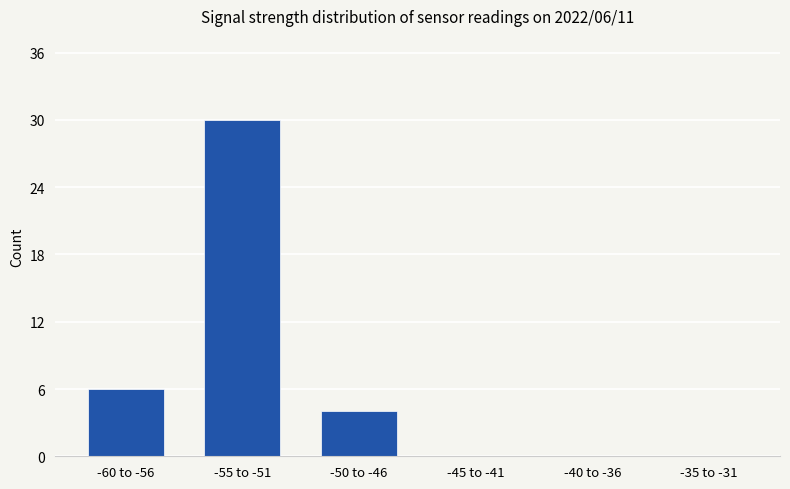

Does the chart contain stacked bars?

No